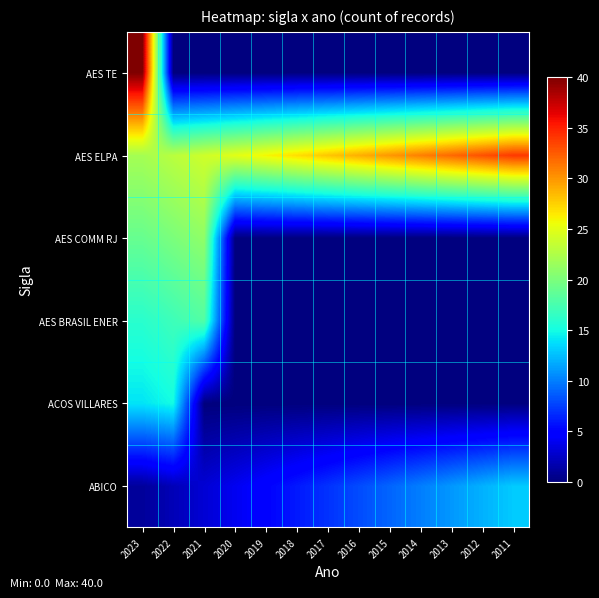

Reading left to right, what are all the values shown in this chart?

ABICO: 2023=1	2022=2	2021=3	2020=4	2019=5	2018=6	2017=7	2016=8	2015=9	2014=10	2013=11	2012=12	2011=13
ACOS VILLARES: 2023=14	2022=15	2021=0	2020=0	2019=0	2018=0	2017=0	2016=0	2015=0	2014=0	2013=0	2012=0	2011=0
AES BRASIL ENER: 2023=16	2022=17	2021=18	2020=0	2019=0	2018=0	2017=0	2016=0	2015=0	2014=0	2013=0	2012=0	2011=0
AES COMM RJ: 2023=19	2022=20	2021=21	2020=0	2019=0	2018=0	2017=0	2016=0	2015=0	2014=0	2013=0	2012=0	2011=0
AES ELPA: 2023=22	2022=23	2021=24	2020=25	2019=26	2018=27	2017=28	2016=29	2015=30	2014=31	2013=32	2012=33	2011=34
AES TE: 2023=40	2022=0	2021=0	2020=0	2019=0	2018=0	2017=0	2016=0	2015=0	2014=0	2013=0	2012=0	2011=0